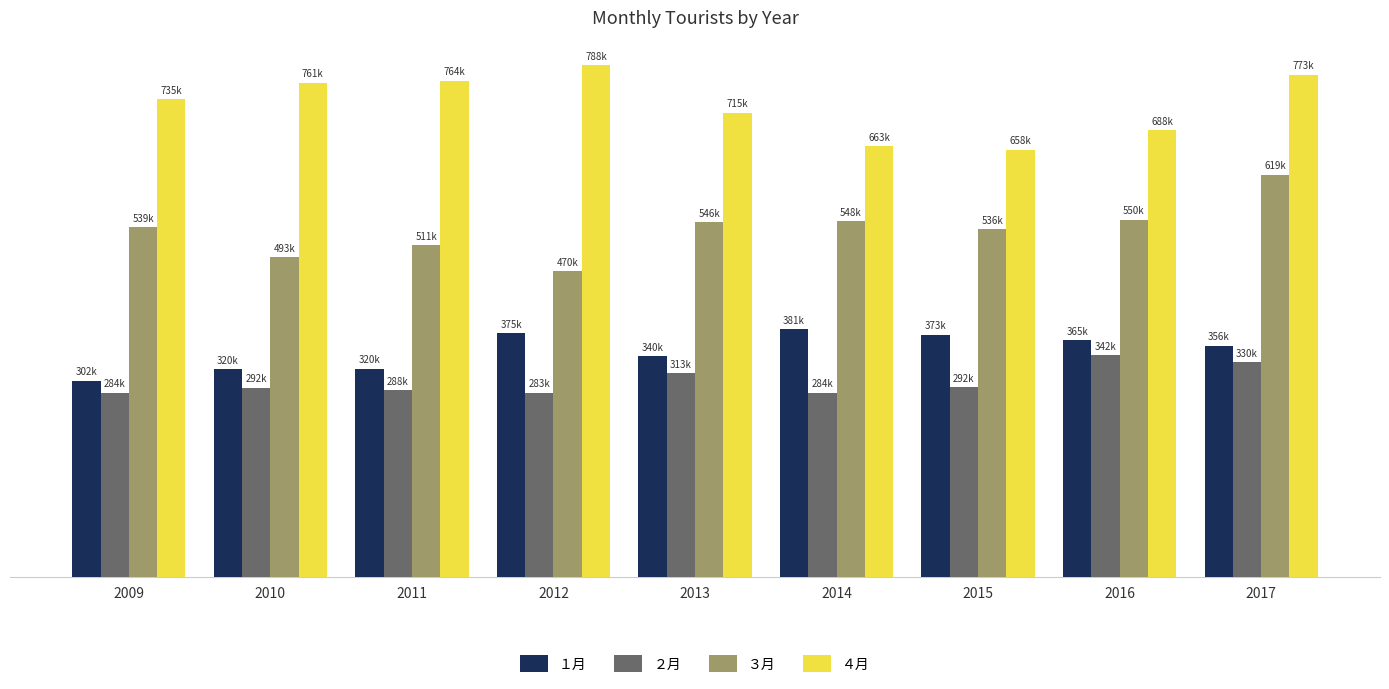

What is the spread (max minus min) of values at 2013?

401472